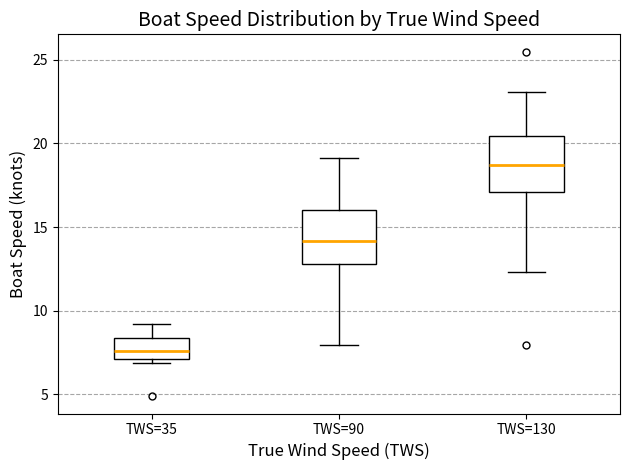

Where is the upper edge of the box for TWS=90 on the y-axis? The values are not printed on the chart, so give them approximately, as read against the axis.

16.0